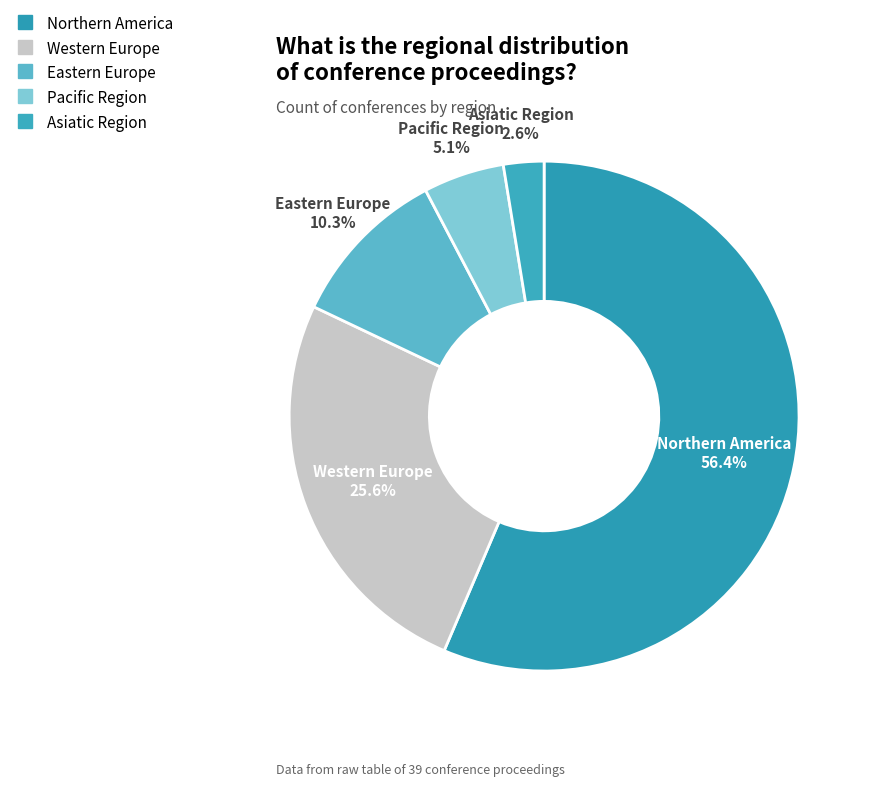

Is there any slice that represents more than half of the pie?

Yes